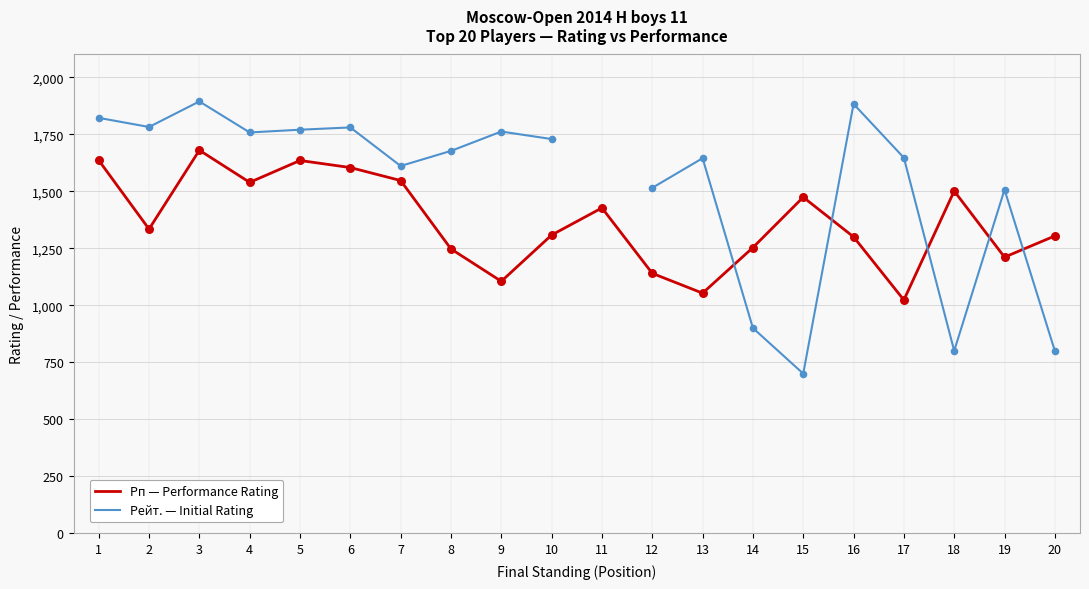

At how many categories does at least one series exceed 1444?

17